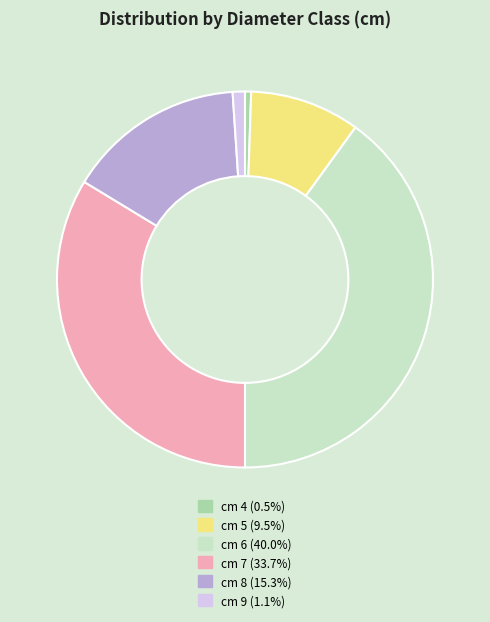

Is the sum of cm 6 (40.0%) and cm 9 (1.1%) greater than half?

No